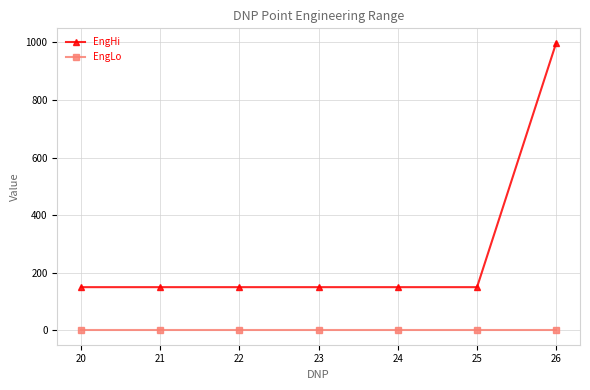

What is the difference between the maximum and minimum values in the EngHi series?

849